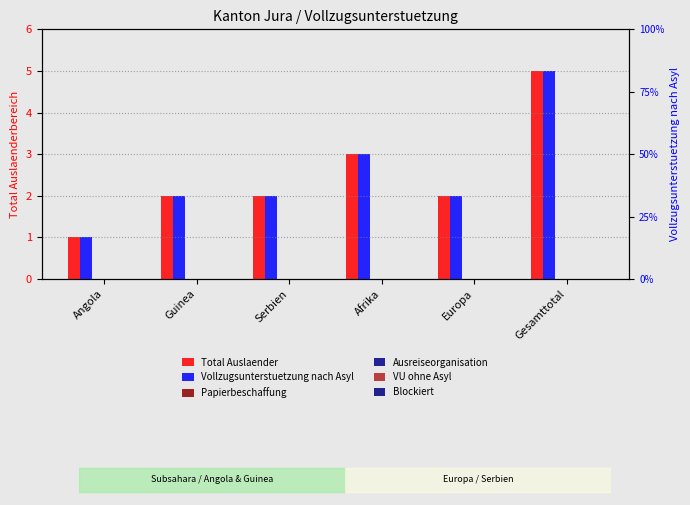

Rank the categories by Ausreiseorganisation value from lowest to highest.

Angola, Guinea, Serbien, Afrika, Europa, Gesamttotal